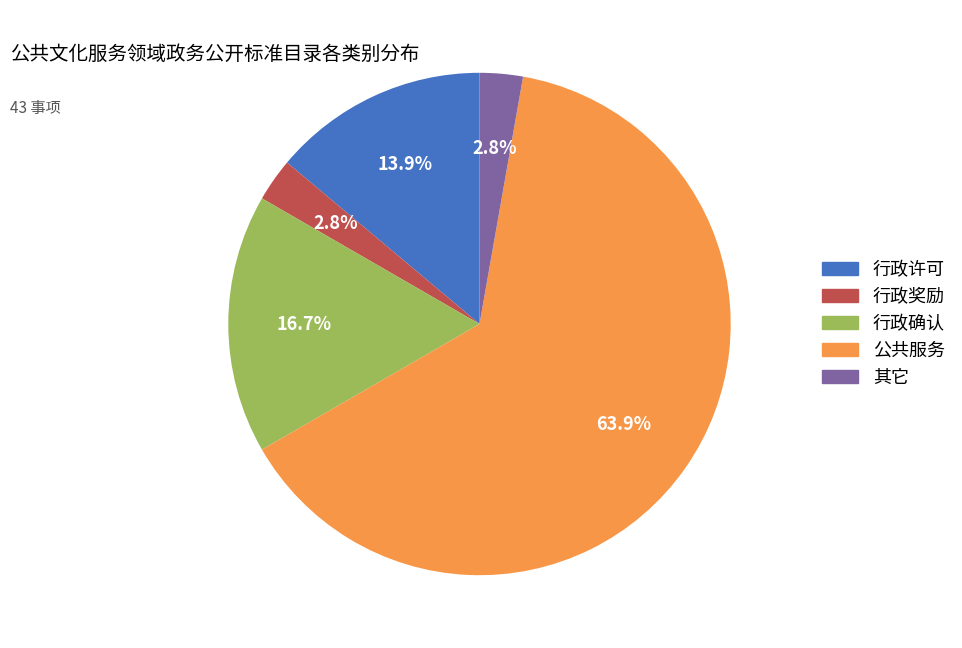

To the nearest percent, what is the difference between the largest and smallest slice percentages?

61%